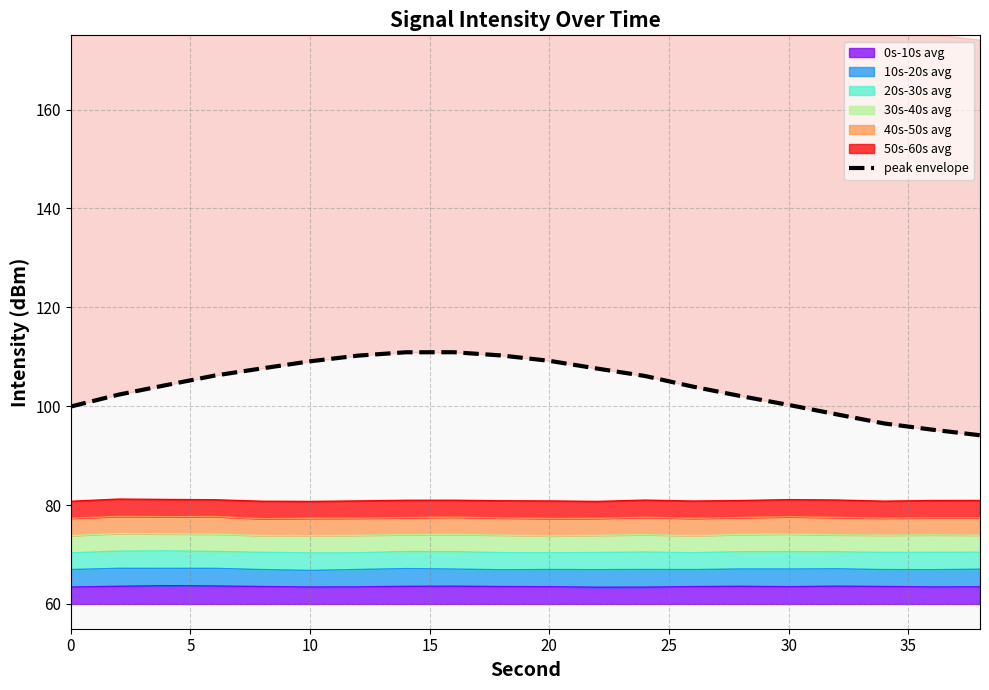

What is the minimum value for 0s-10s avg?

63.4